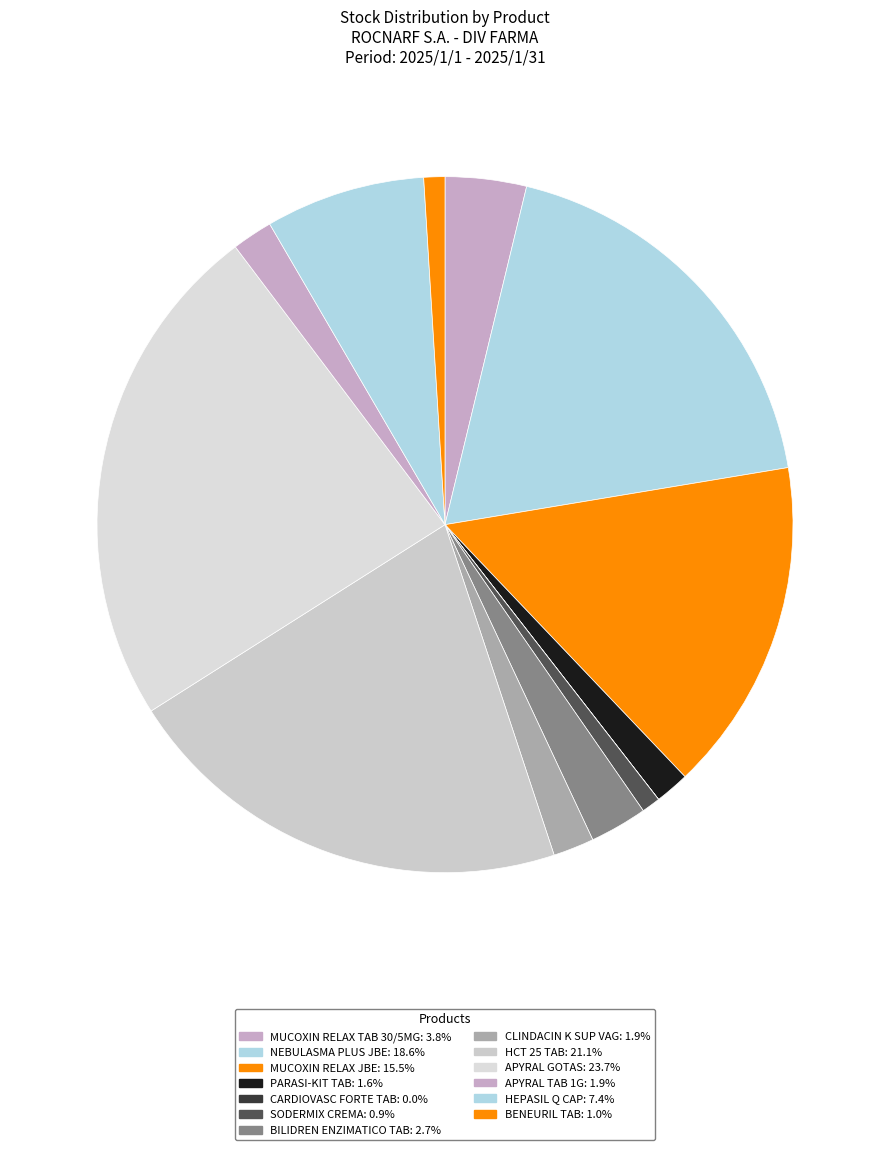

Is it true that HCT 25 TAB is 21% of the pie?

True